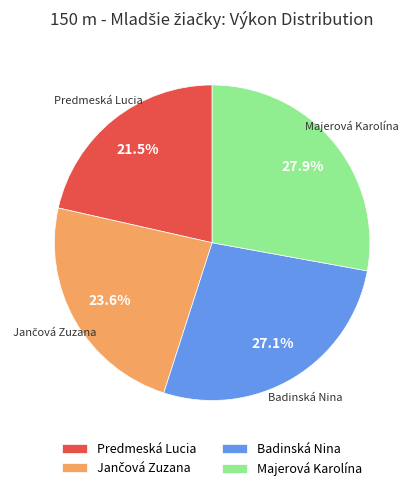

Is it true that Majerová Karolína is 15% of the pie?

False